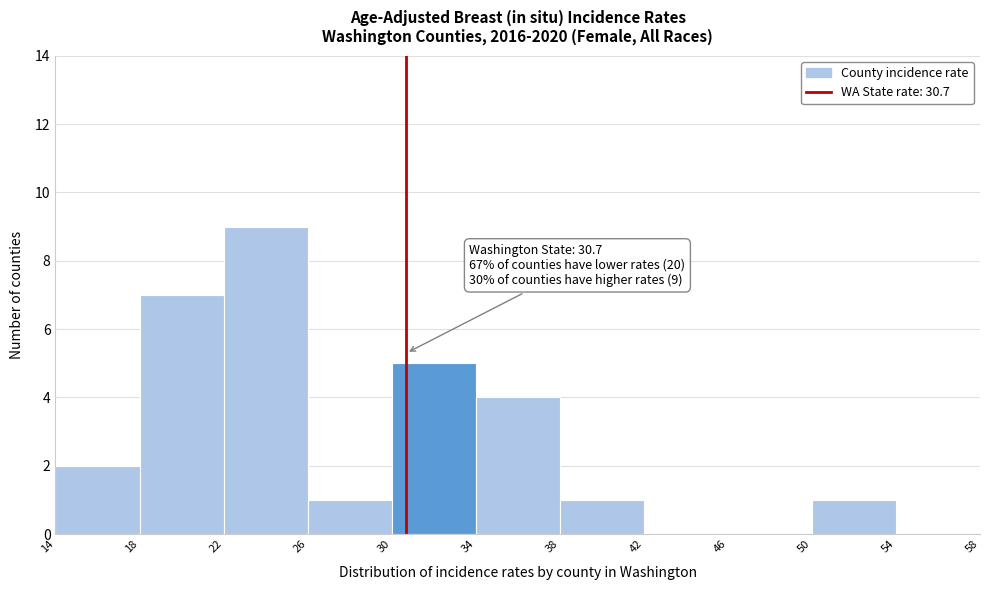

Over which range of the x-axis is the bar tallest?

22 to 26